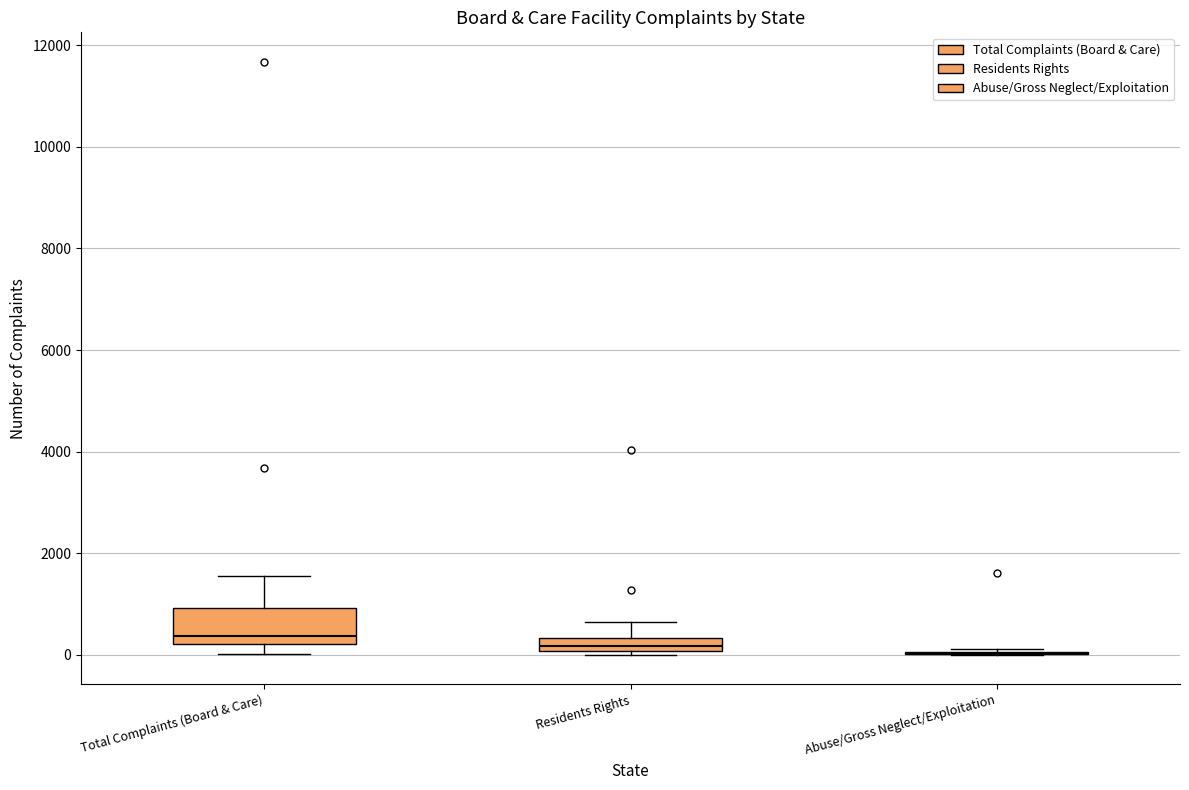

Which box is the tallest, from its lower edge to its upper edge?

Total Complaints (Board & Care)